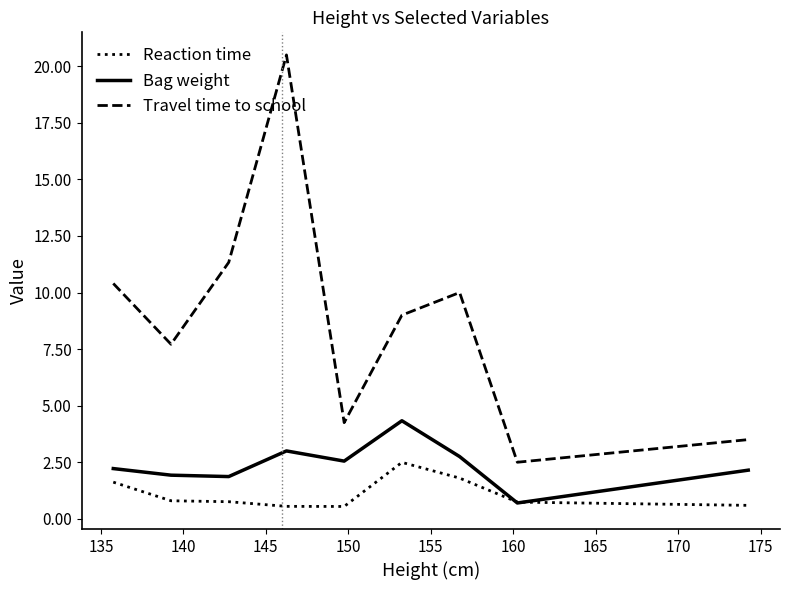

What are all the series names shown in the legend?

Reaction time, Bag weight, Travel time to school